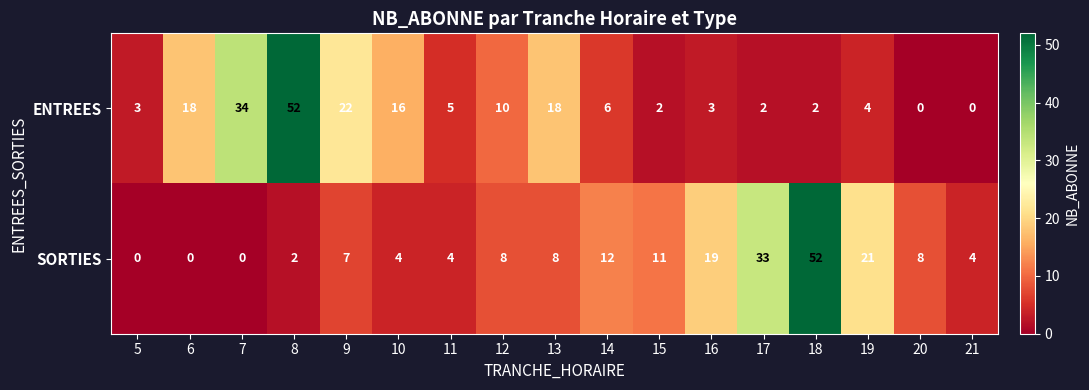

At how many categories does at least one series exceed 29?

4